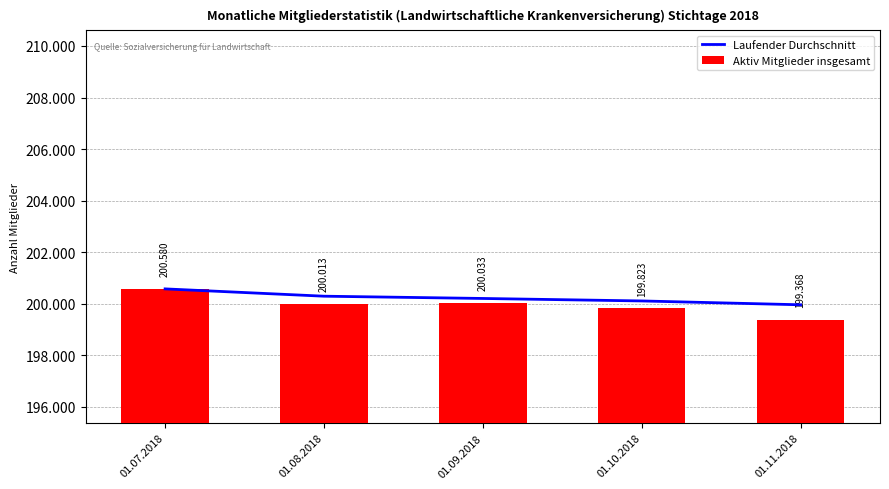

Reading left to right, what are all the values shown in this chart?

Laufender Durchschnitt: 200580.0	200296.5	200208.7	200112.2	199963.4
Aktiv Mitglieder insgesamt: 200580.0	200013.0	200033.0	199823.0	199368.0